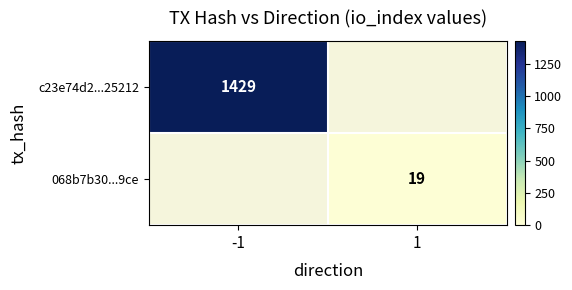

True or false: 068b7b30...9ce has a value of 19 at 1.

True